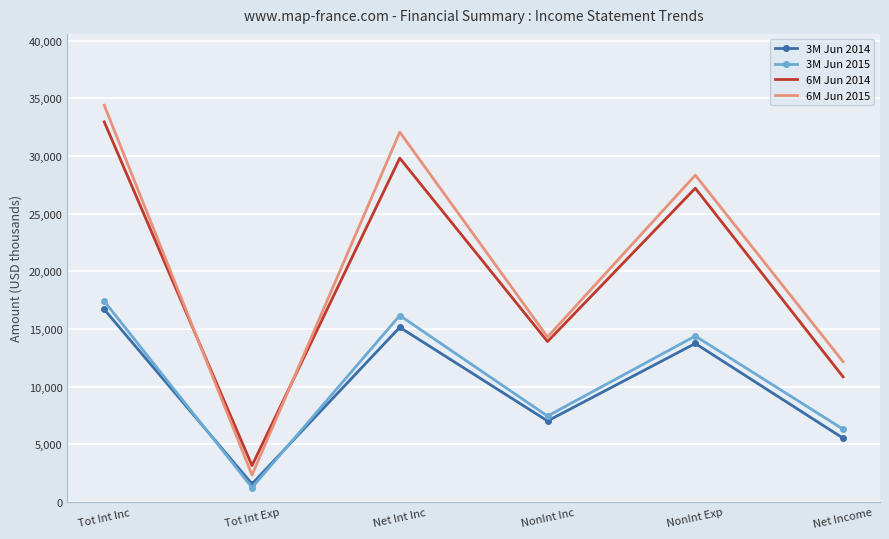

Which category has the highest value across all series?

Tot Int Inc